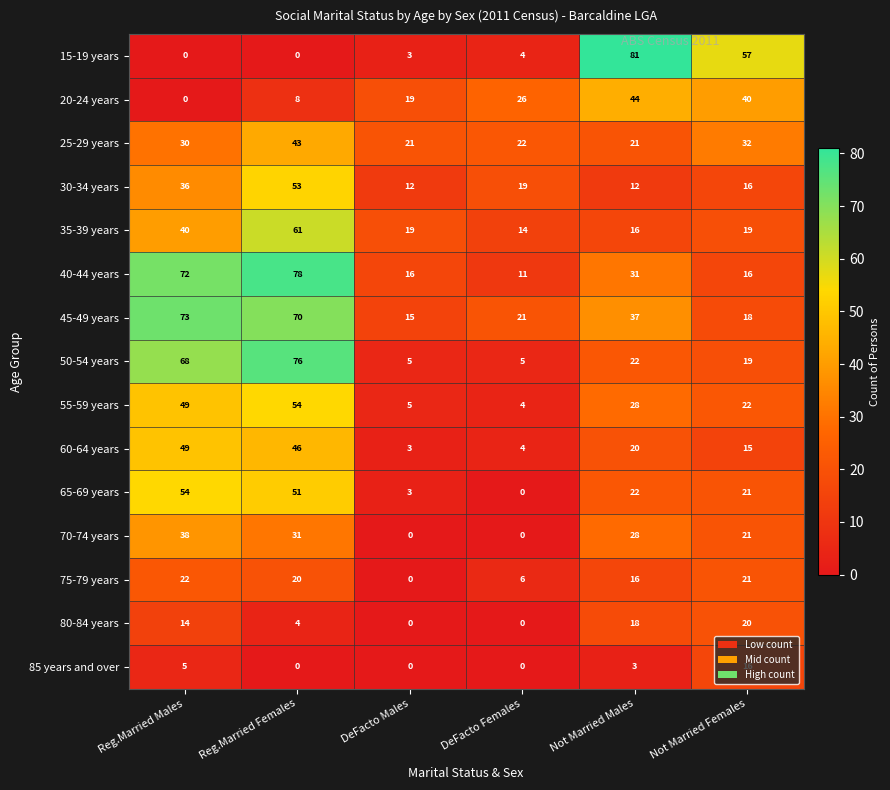

What is the greatest value displayed?

81